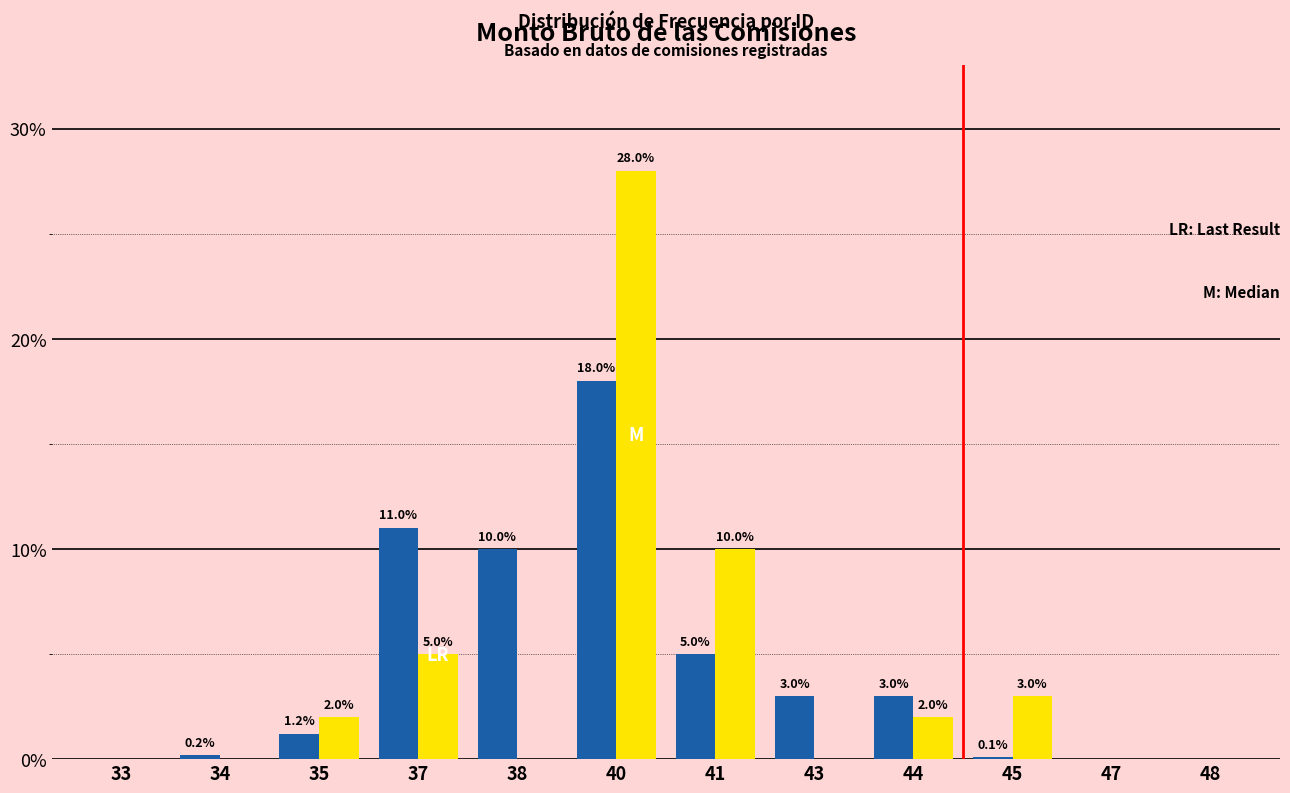

At which category is the sum across all series the highest?

40